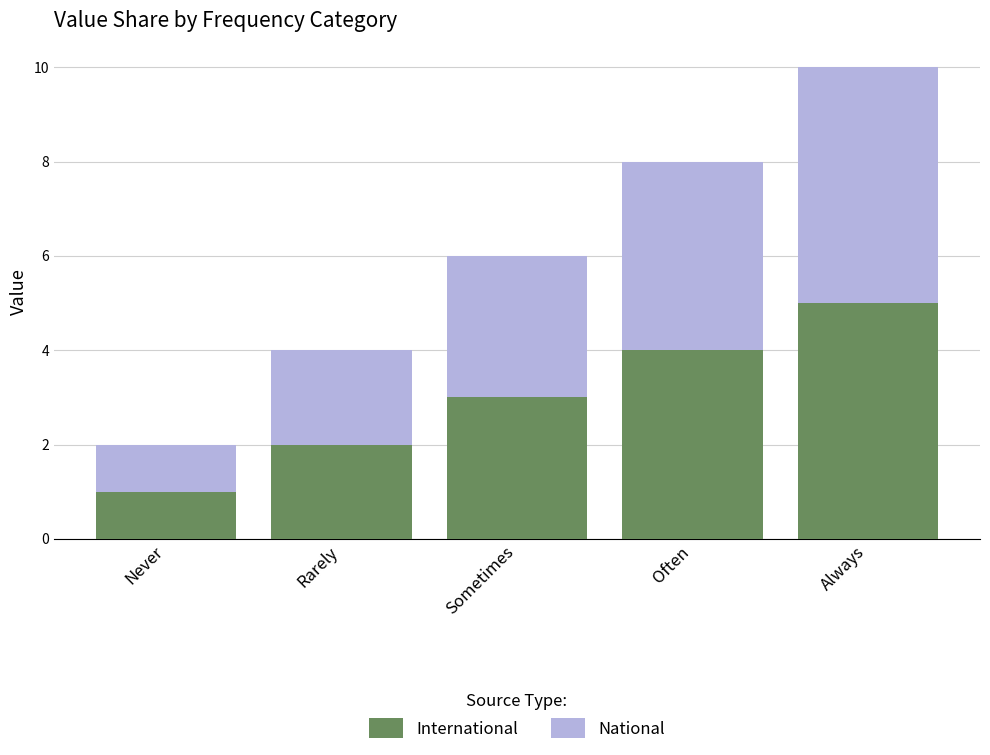

Are the bars horizontal?

No